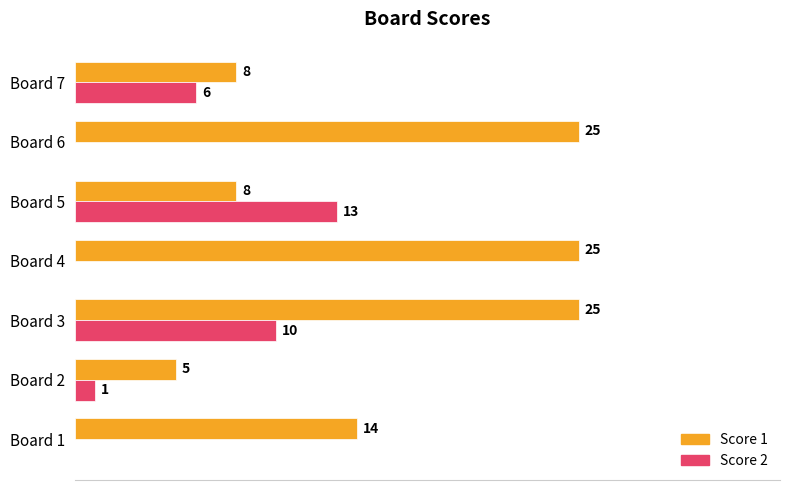

Where is Score 1 nearest to the value 15?

Board 1